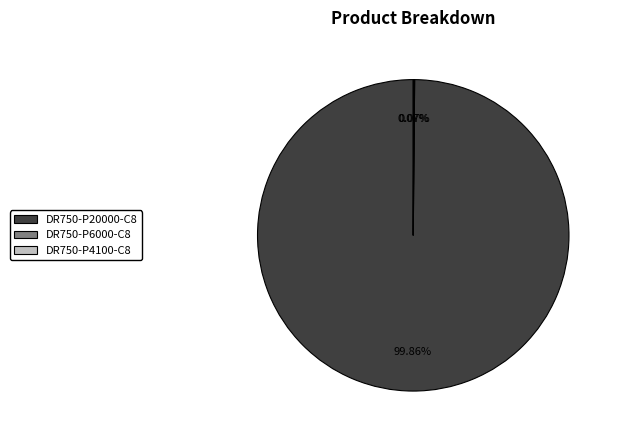

Which category accounts for the majority?

DR750-P20000-C8